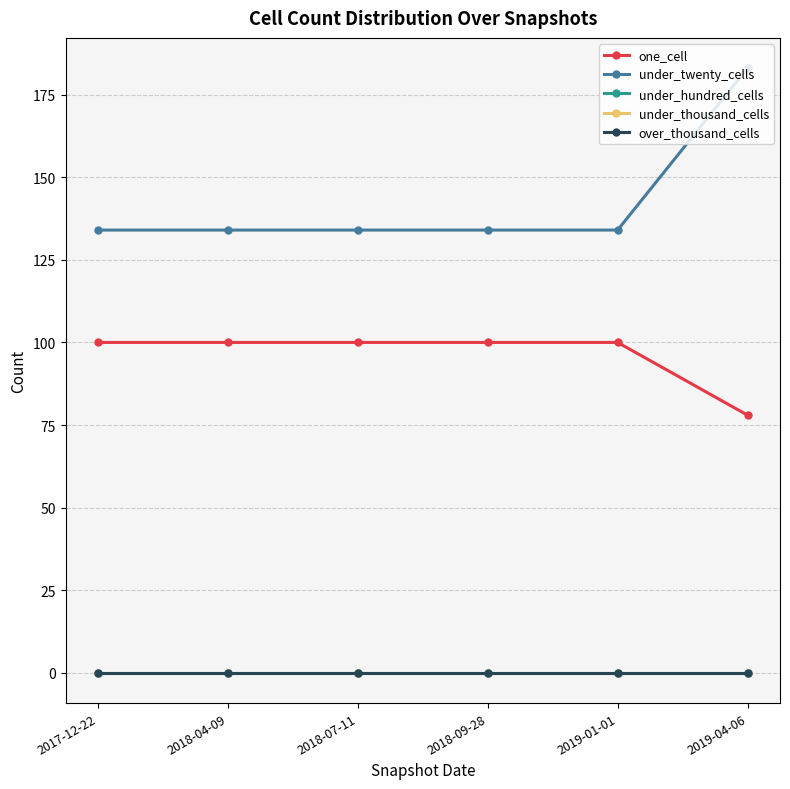

Is this an area chart (filled region under the line)?

No